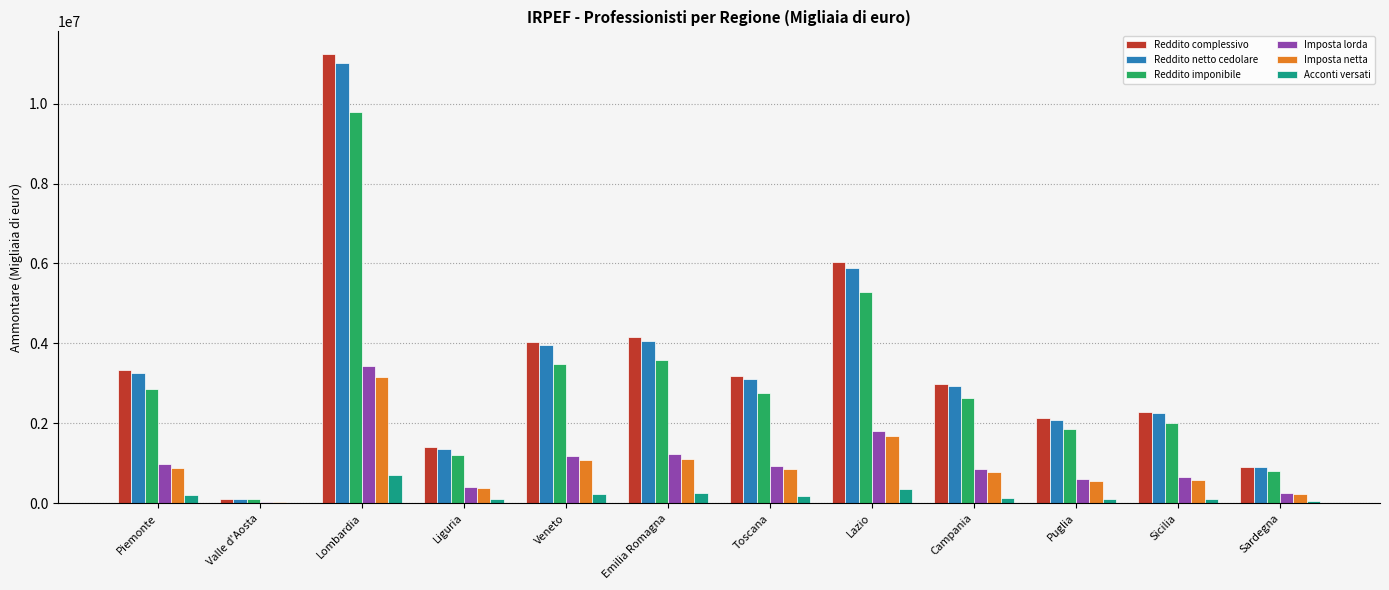

What value does the Imposta netta series have at Lombardia?

3152914